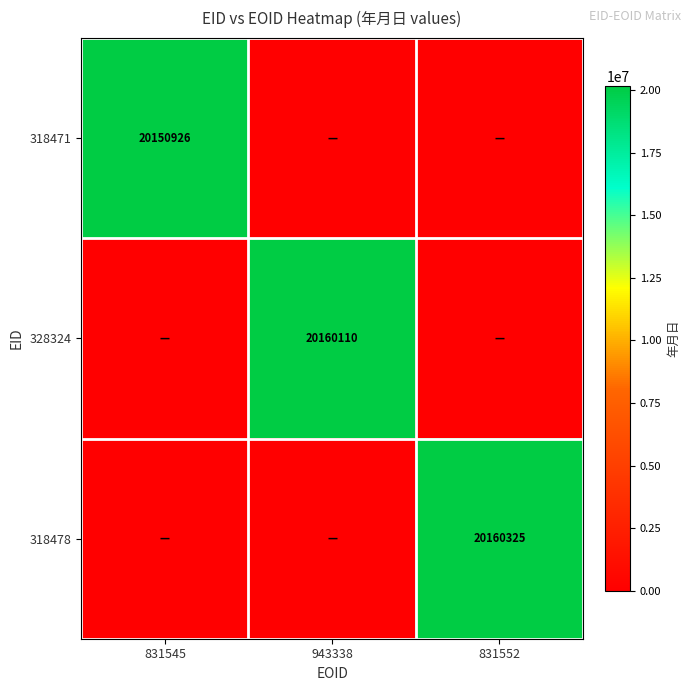

True or false: 318478 has a value of 20160325 at 831552.

True